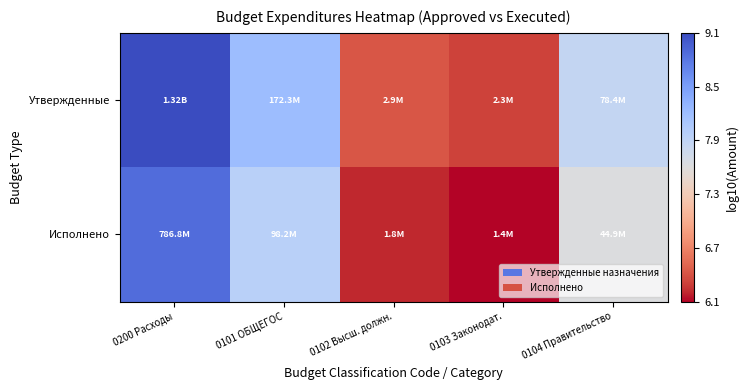

Rank the series by their average value, from lowest to highest.

Исполнено, Утвержденные